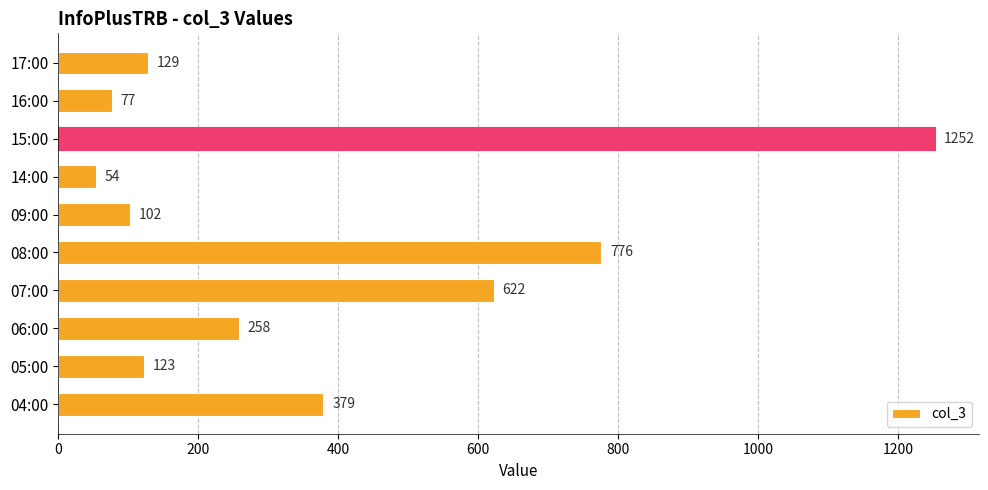

Are the bars grouped side by side (vs. stacked)?

No